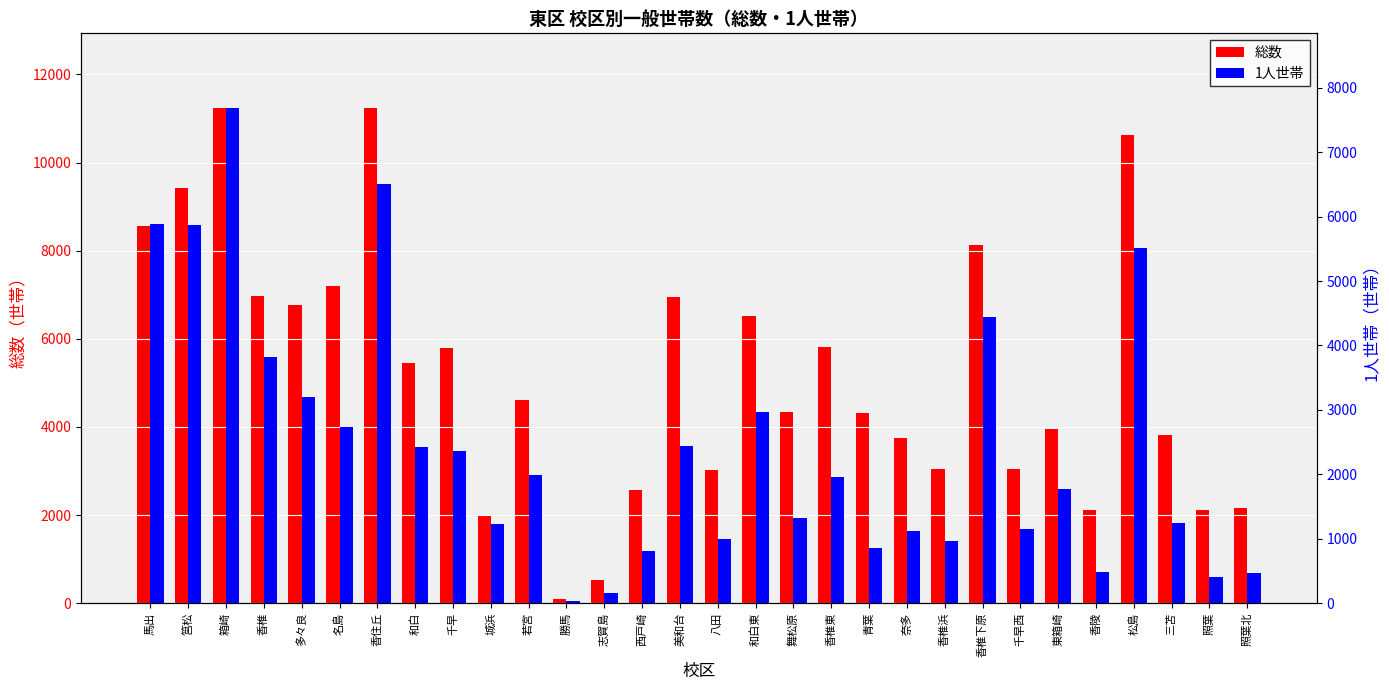

At which label does 総数 first exceed 4608?

馬出